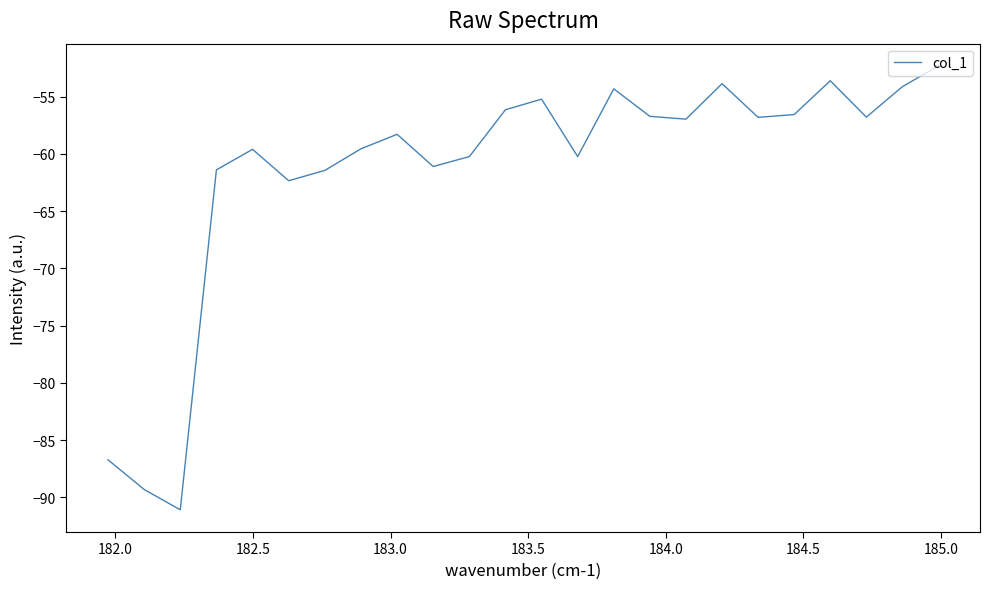

What is the difference between the maximum and minimum values?

38.8